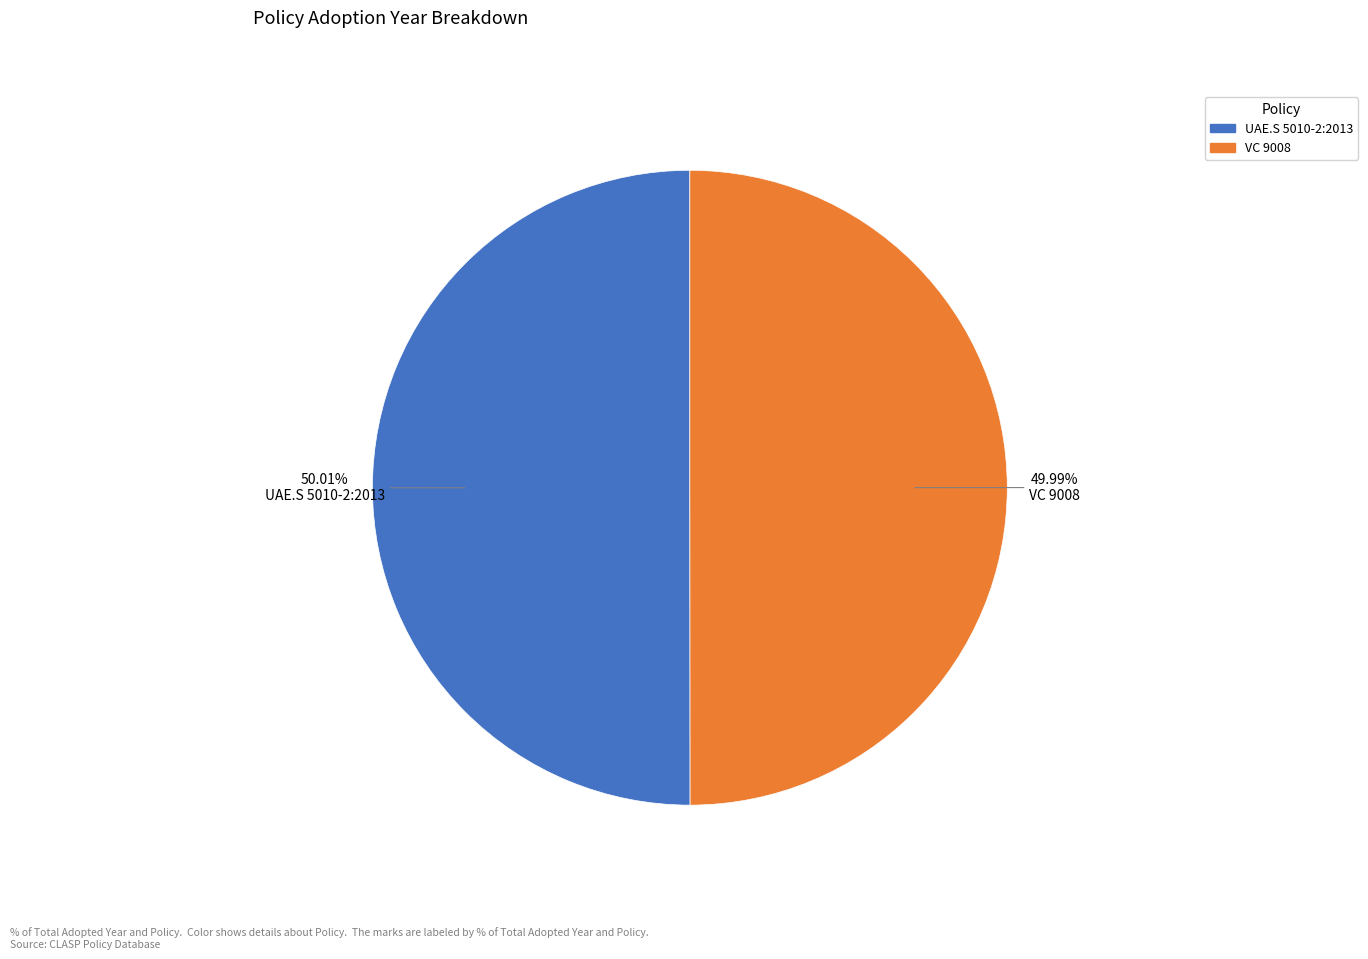

Is there a majority slice in this chart?

Yes